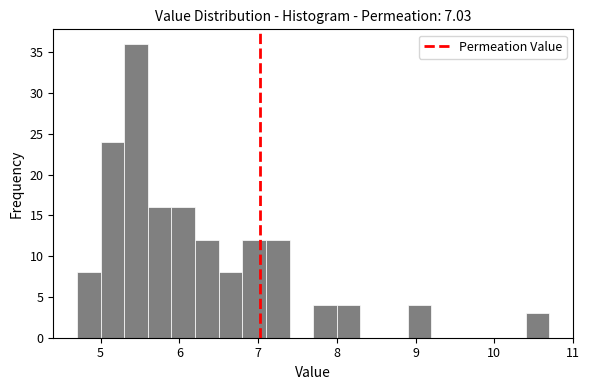

Read against the x-axis, roughly where is the centre of the tallest bar?

5.5